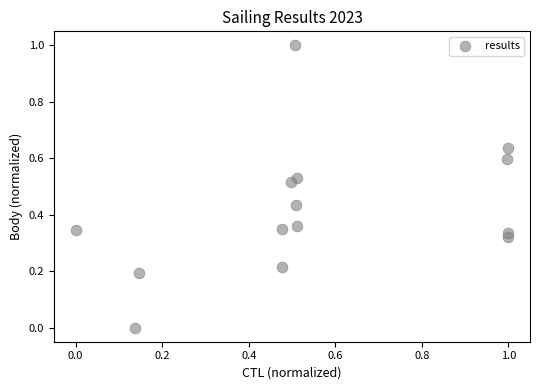

What is the range of Y values (max minus min)?

1.0